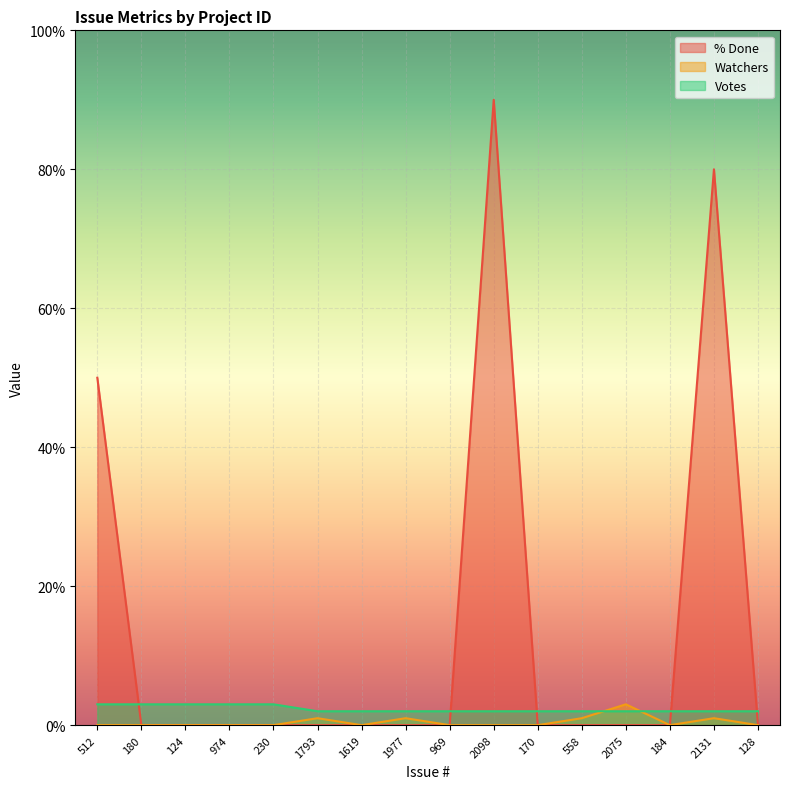

Reading right to left, what are all the values shown in this chart?

% Done: 128=0	2131=80	184=0	2075=0	558=0	170=0	2098=90	969=0	1977=0	1619=0	1793=0	230=0	974=0	124=0	180=0	512=50
Watchers: 128=0	2131=1	184=0	2075=3	558=1	170=0	2098=0	969=0	1977=1	1619=0	1793=1	230=0	974=0	124=0	180=0	512=0
Votes: 128=2	2131=2	184=2	2075=2	558=2	170=2	2098=2	969=2	1977=2	1619=2	1793=2	230=3	974=3	124=3	180=3	512=3